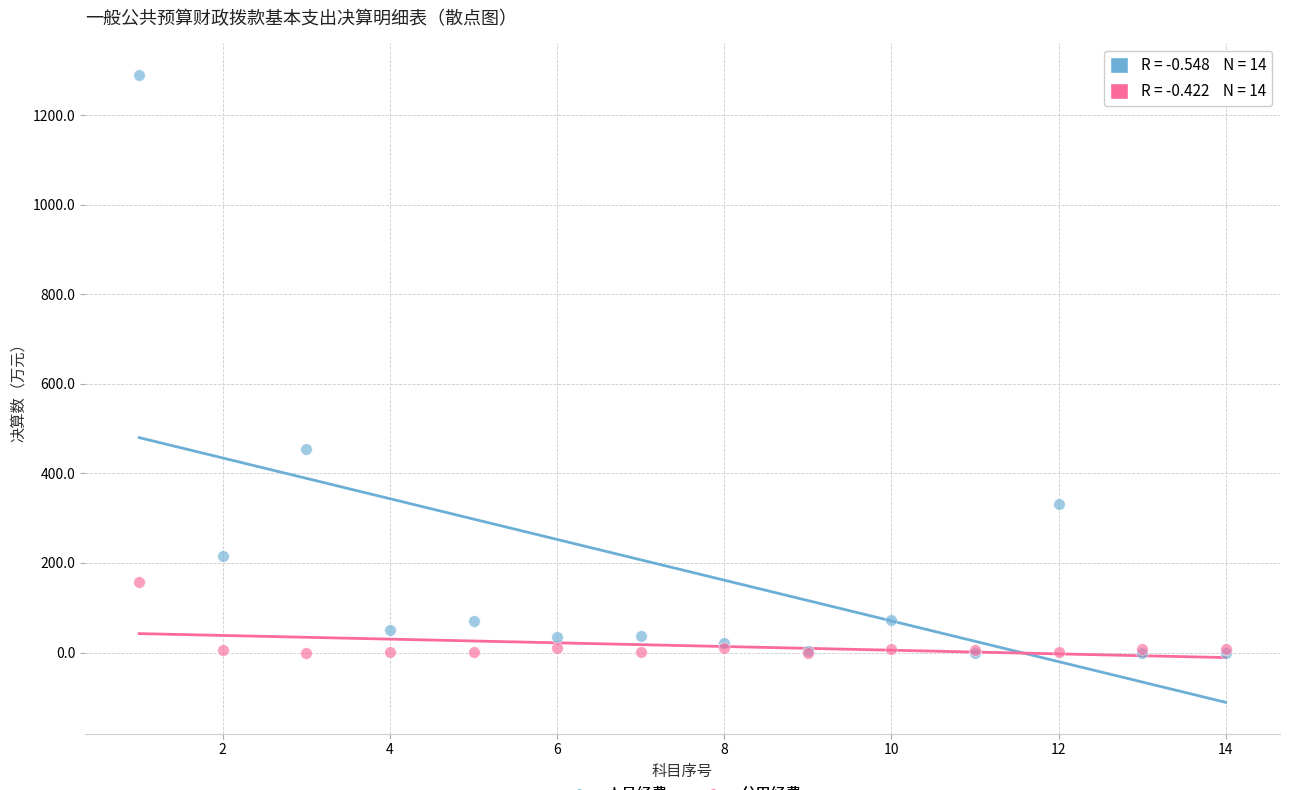

Across all series, what Y value is closest to 645?

454.7